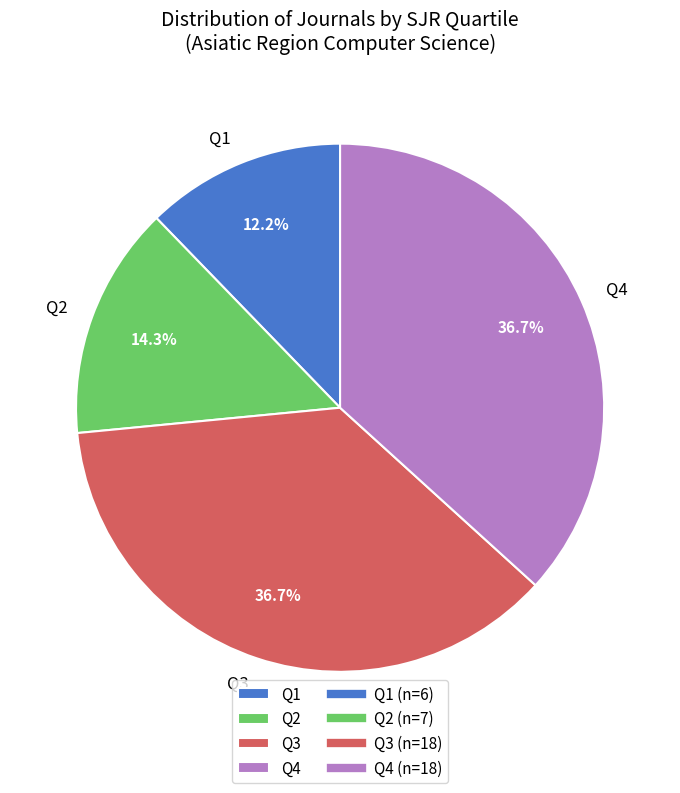

Does Q4 account for over 50% of the chart?

No